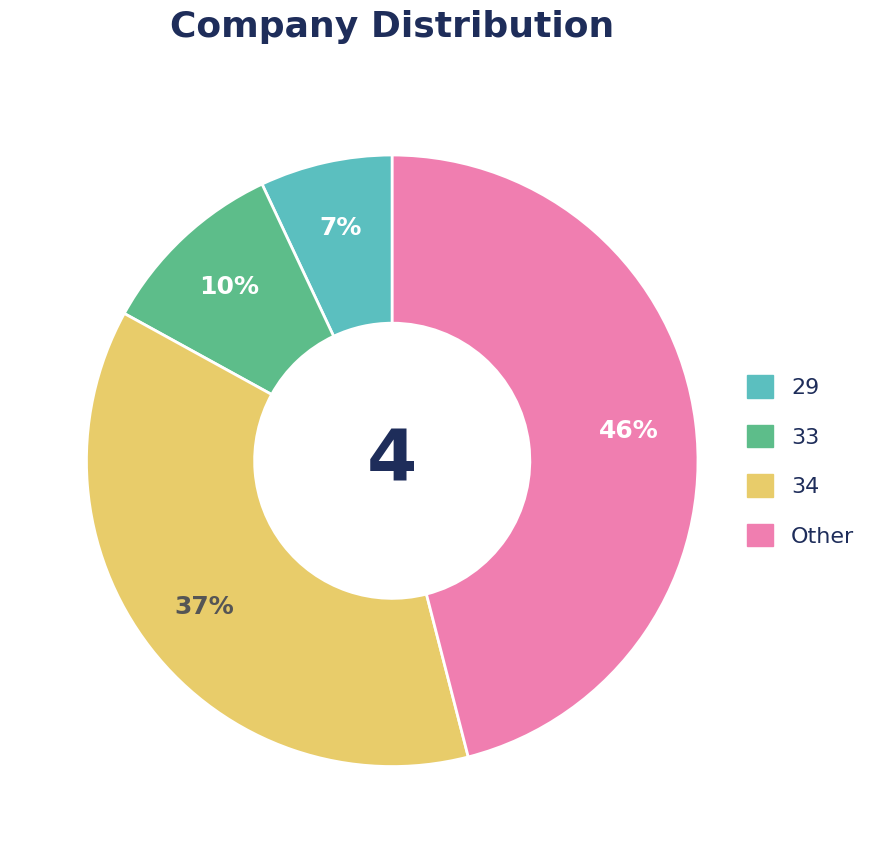

Is there a majority slice in this chart?

No